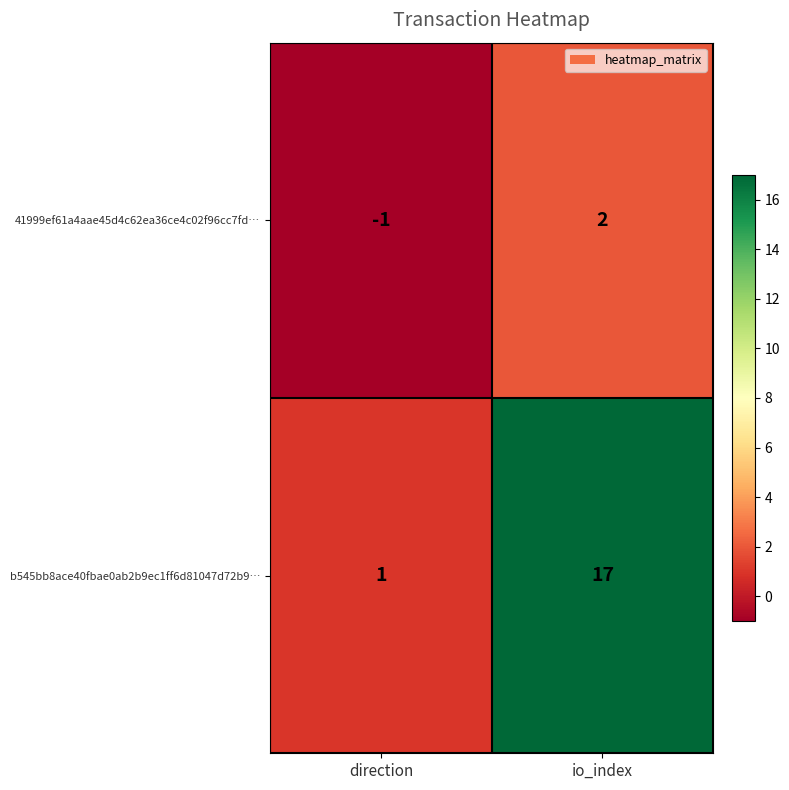

At how many categories does at least one series exceed 12?

1